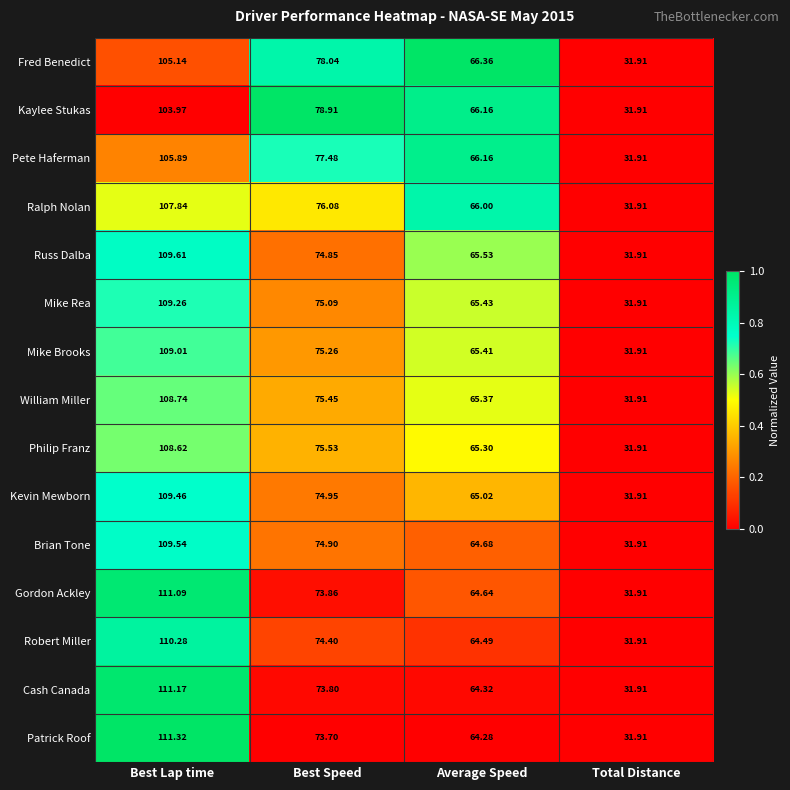

At which label is William Miller closest to 70?

Average Speed